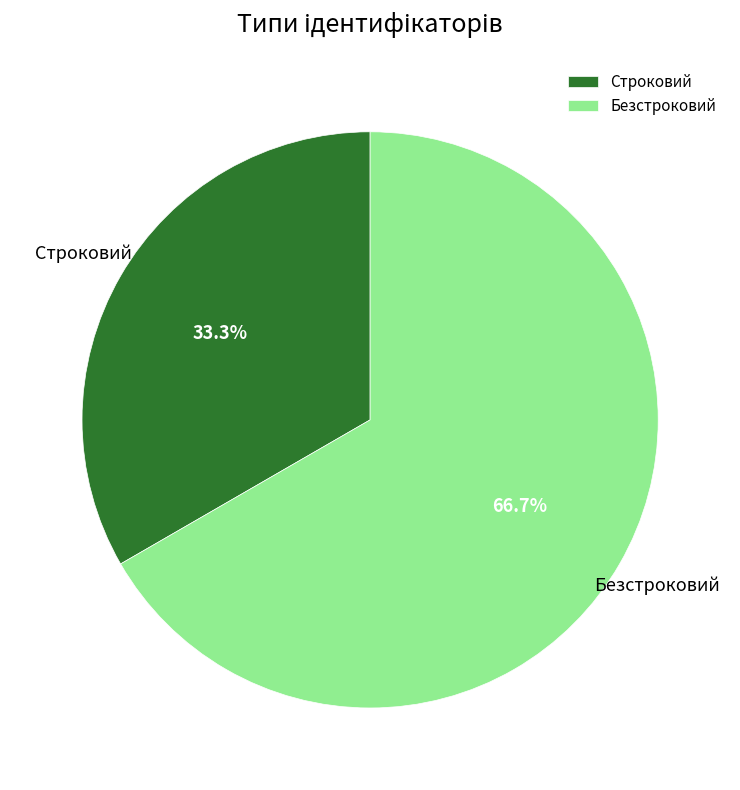

What is the ratio of the value at Строковий to the value at Безстроковий?

0.5